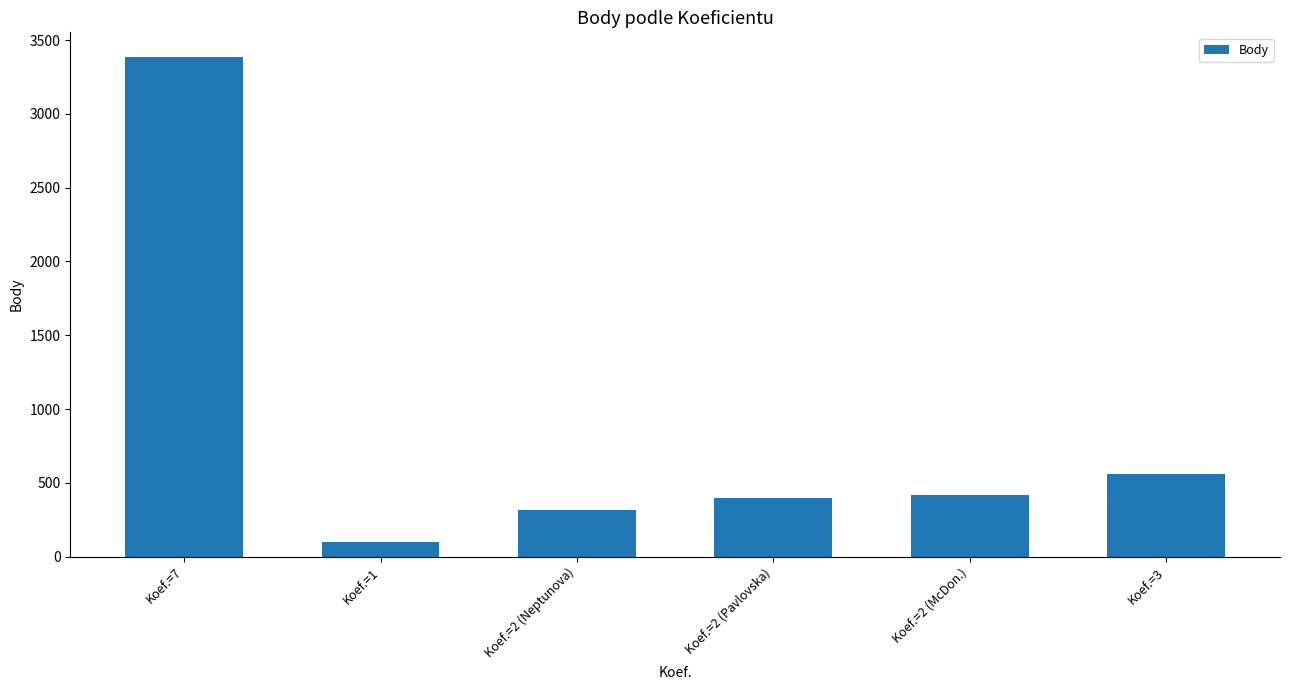

Which label corresponds to the smallest value in the chart?

Koef.=1